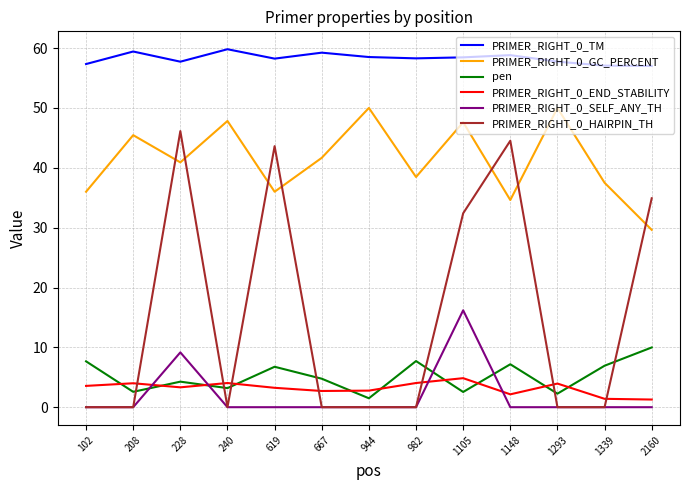

How many categories are shown in the chart?

13